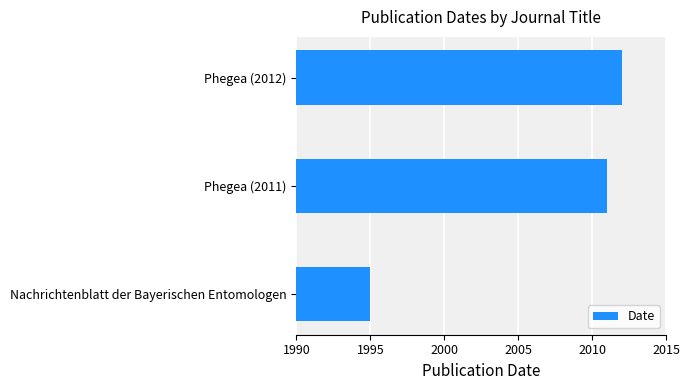

What is the average value?

2006